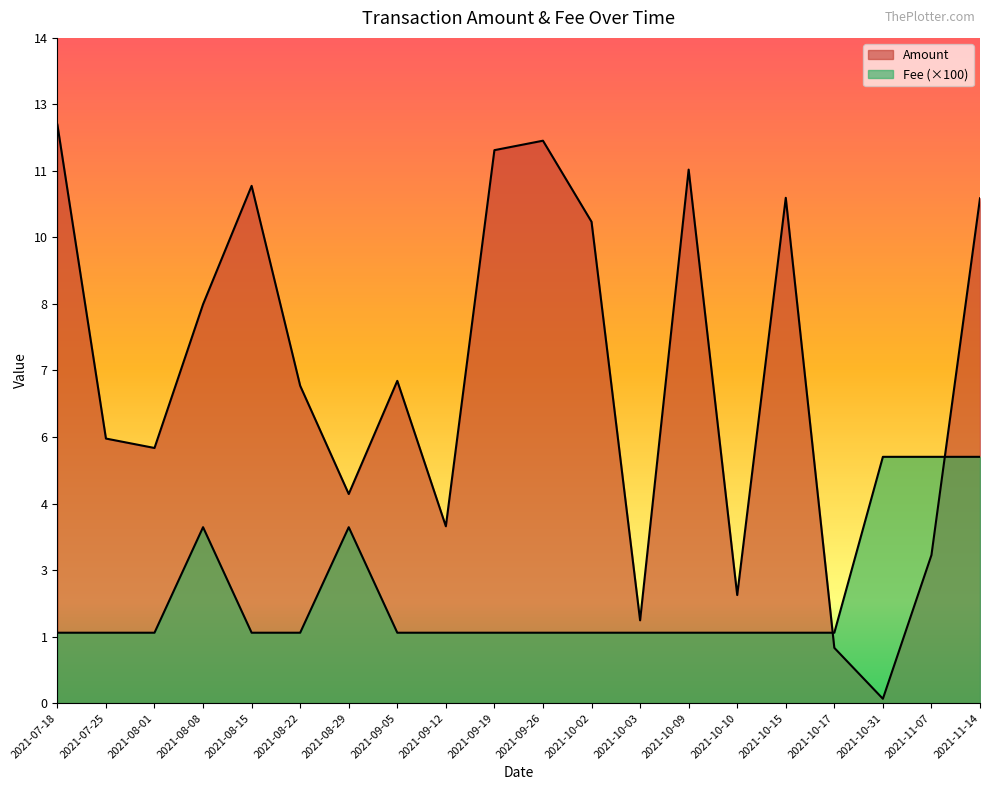

Is it true that Fee equals 5.1 at 2021-11-14?

True